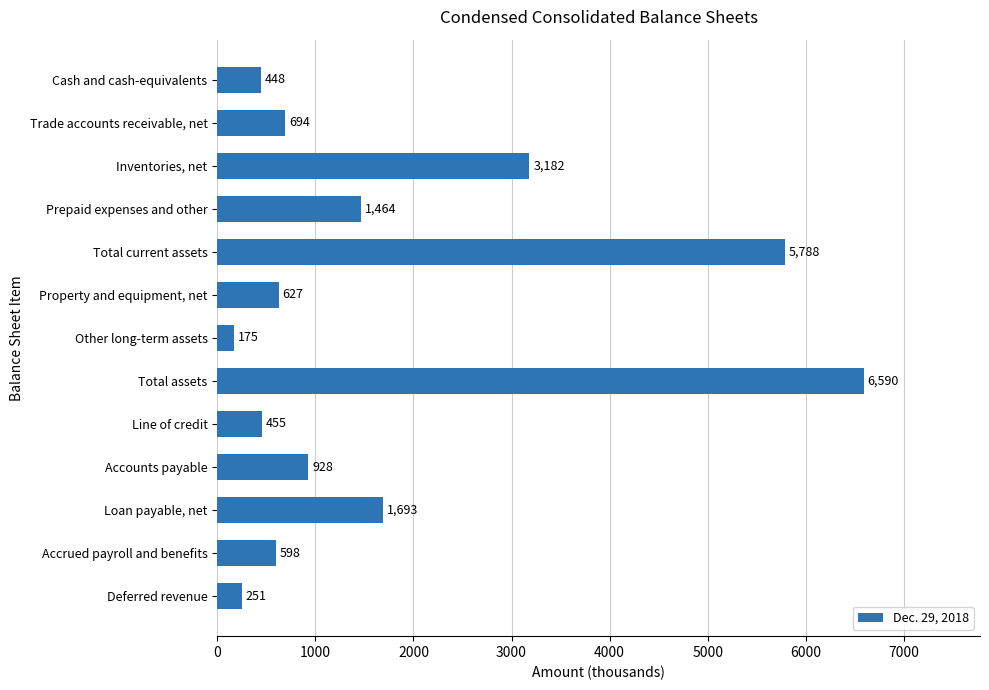

What is the approximate value at Prepaid expenses and other?

1464